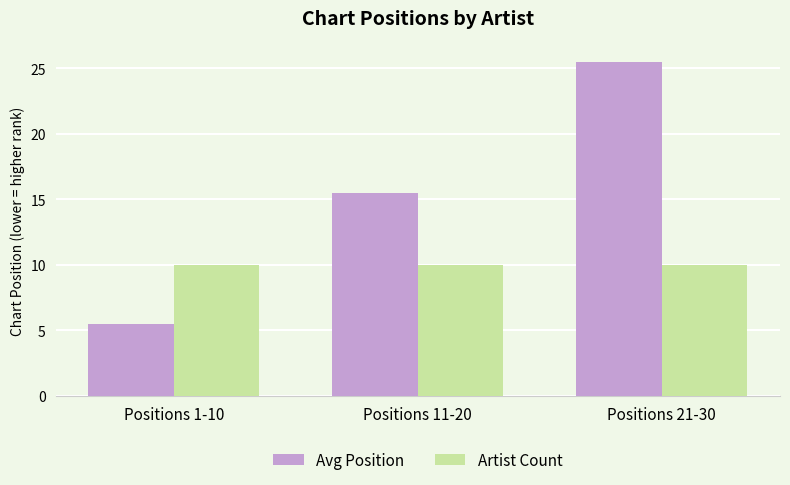

What is the sum of all Avg Position values?

46.5